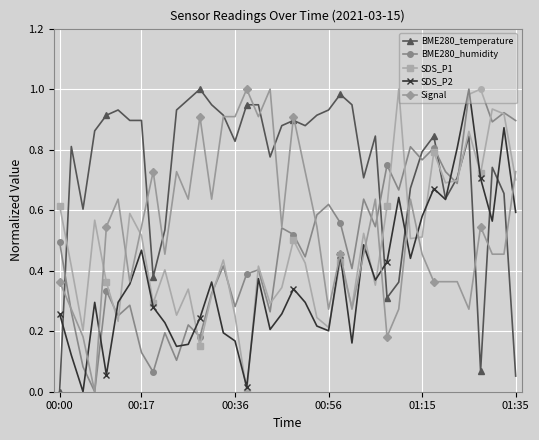

Count the number of categories in the chart.

40